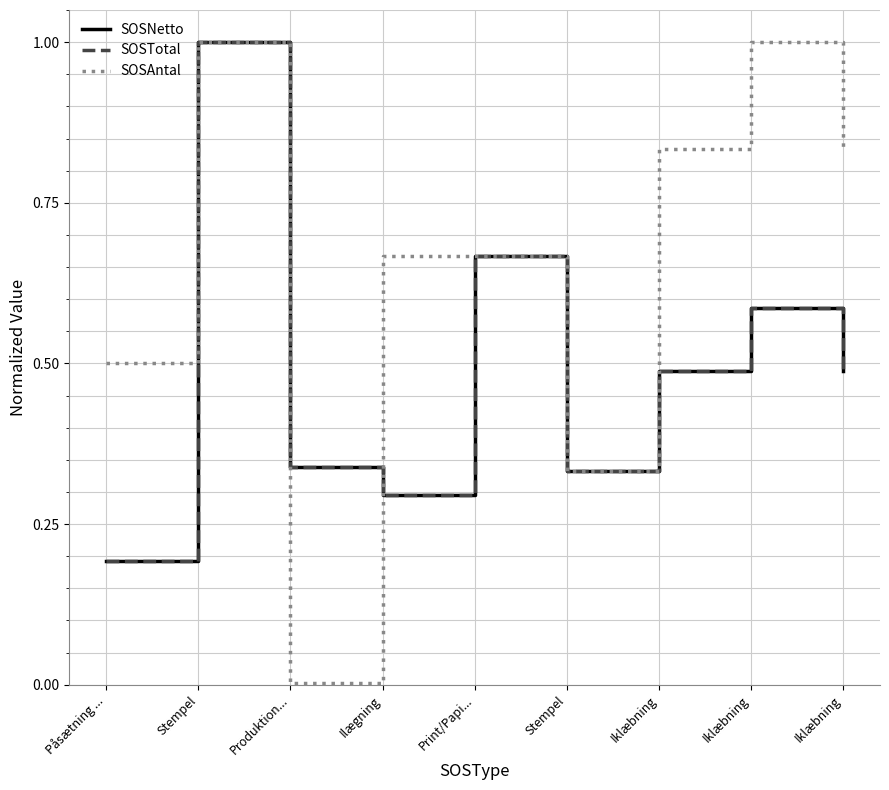

What is the value of the SOSTotal point at the 5th from the left?

0.7